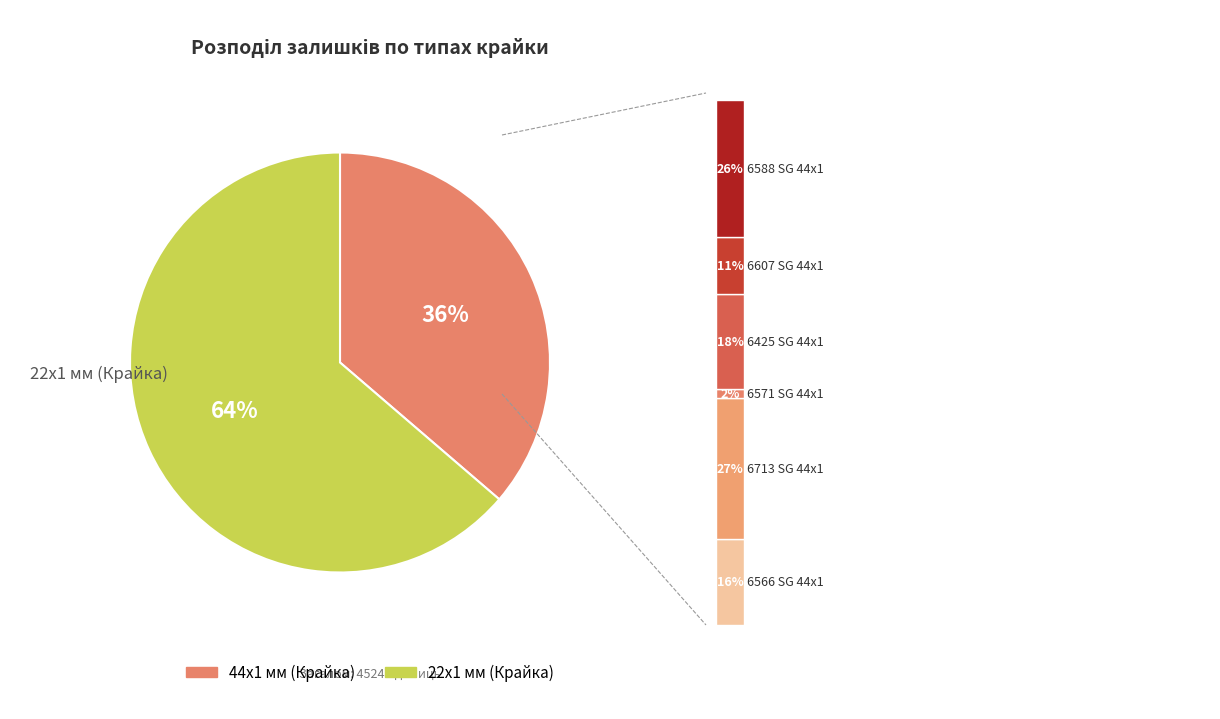

To the nearest percent, what percentage of the pie is 6571 SG 44x1?

1%